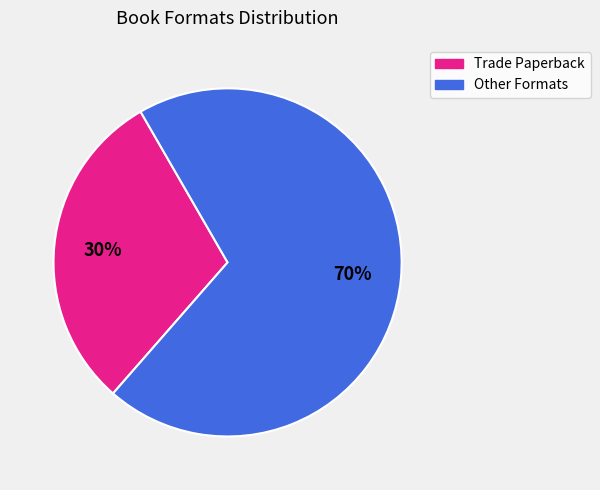

Do Trade Paperback and Other Formats together represent more than half of the pie?

Yes